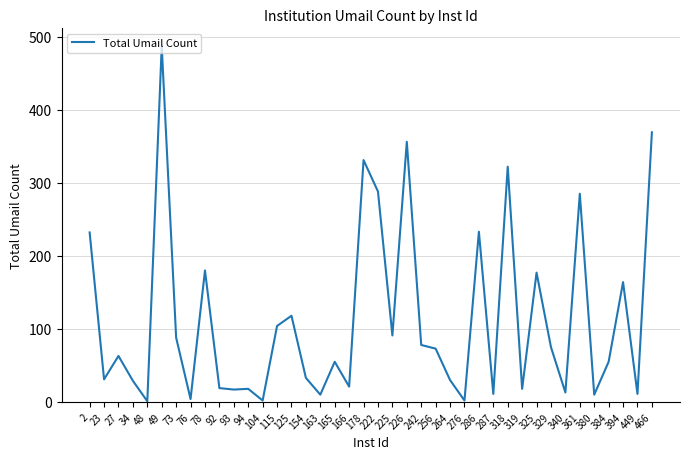

Approximately how many times larger is the value at 242 compared to 166?

3.7